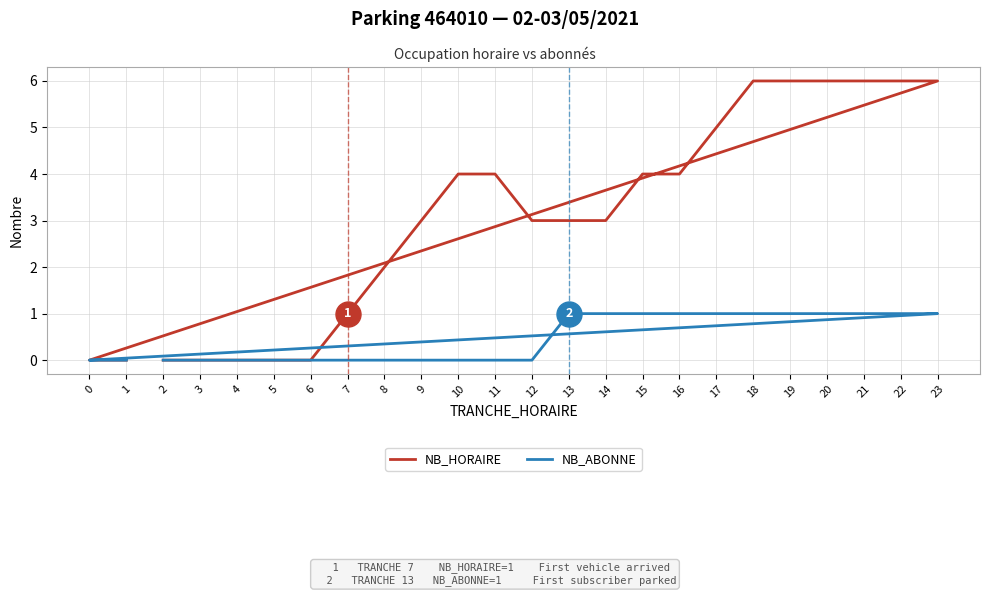

How many data points in NB_ABONNE are above 0?

11